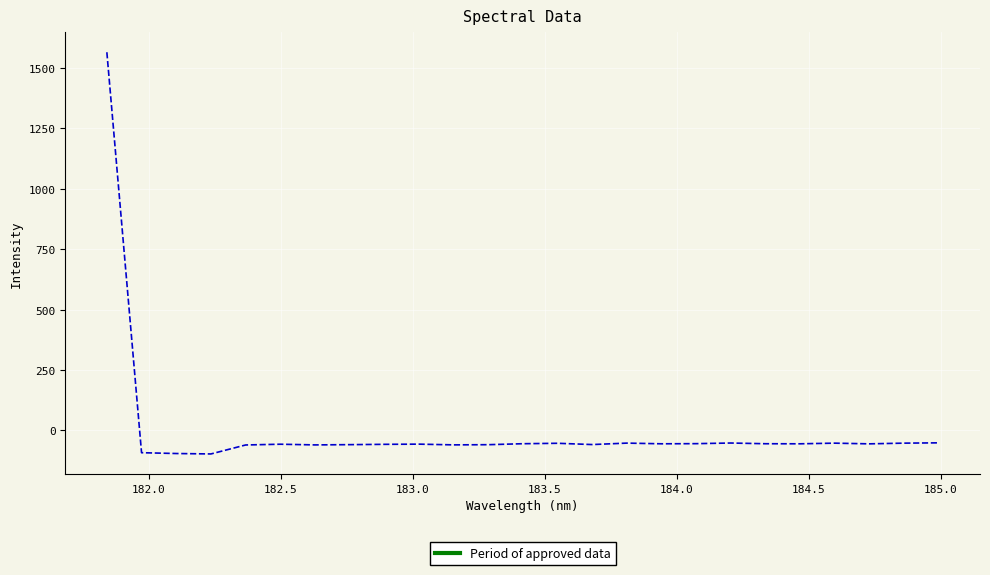

What is the average value?

3.8